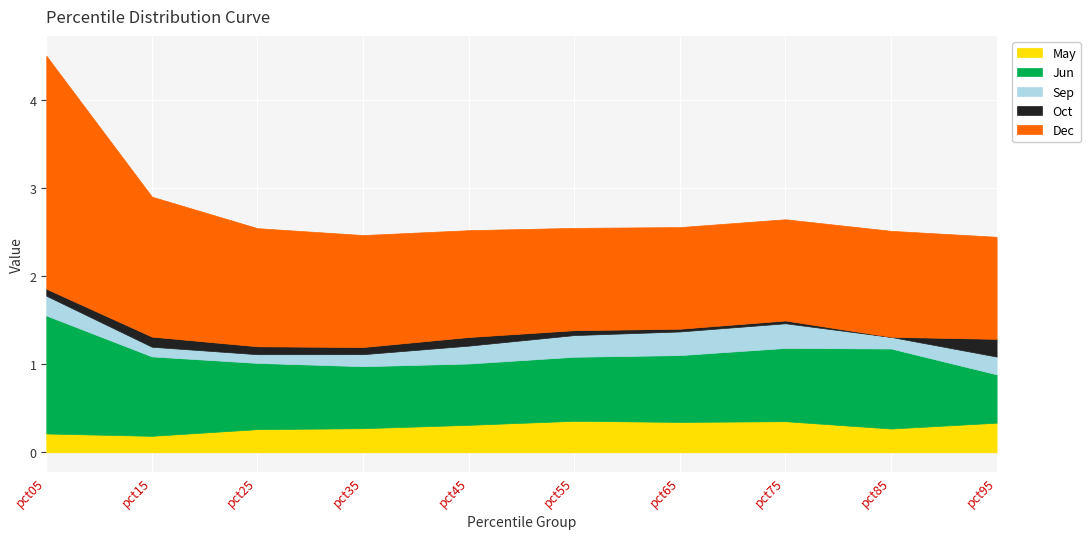

What is the sum of all May values?

2.9